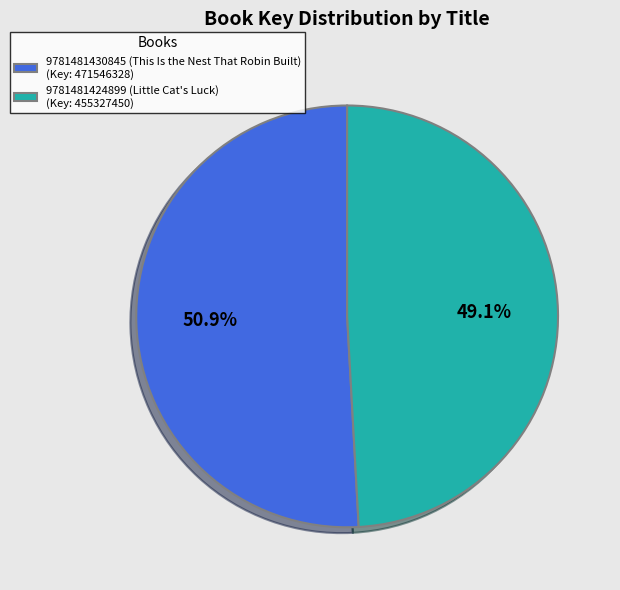

Which category has the smallest portion of the pie?

9781481424899 (Little Cat's Luck)